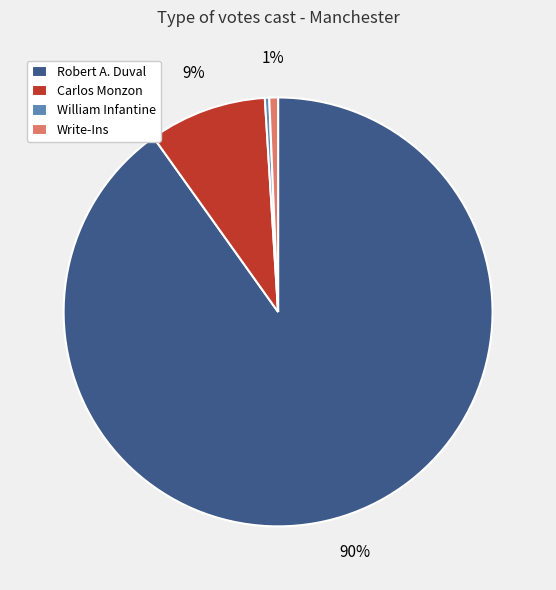

Is Robert A. Duval the majority of the pie?

Yes